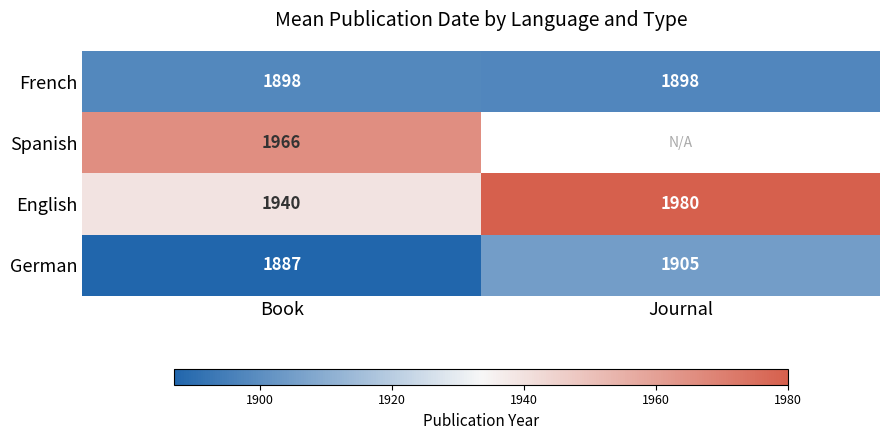

What is the difference between the English values at Journal and Book?

40